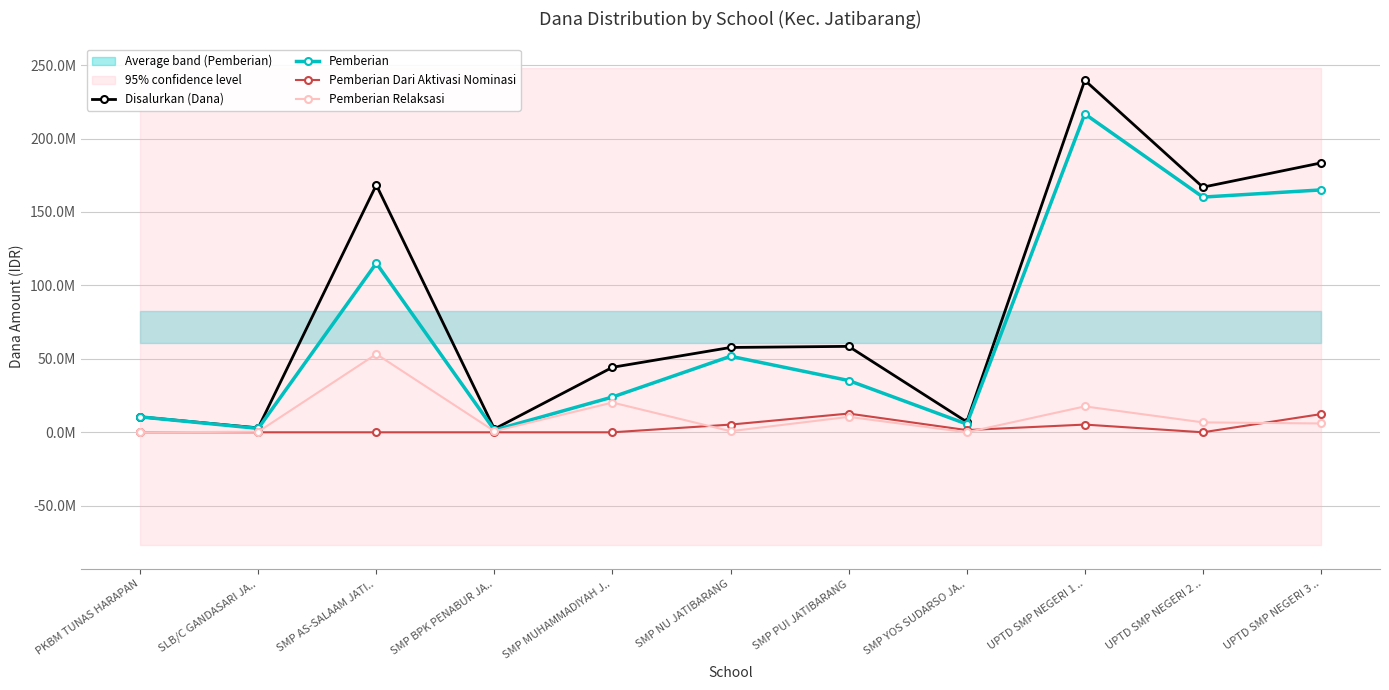

What is the label of the 10th point from the left?

UPTD SMP NEGERI 2 ..